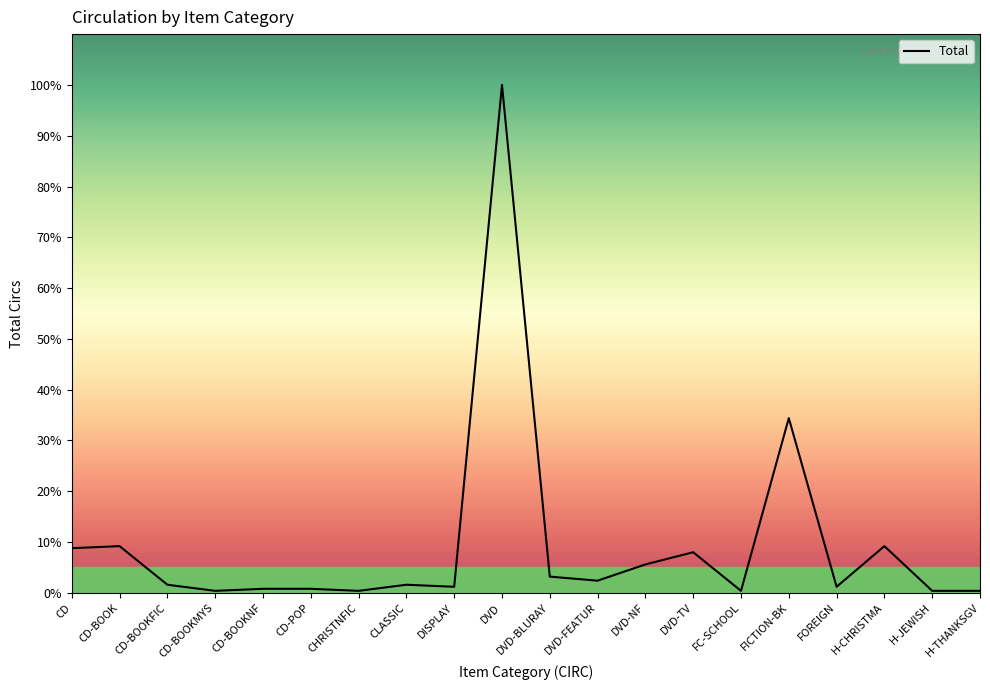

How many lines are shown in the chart?

1